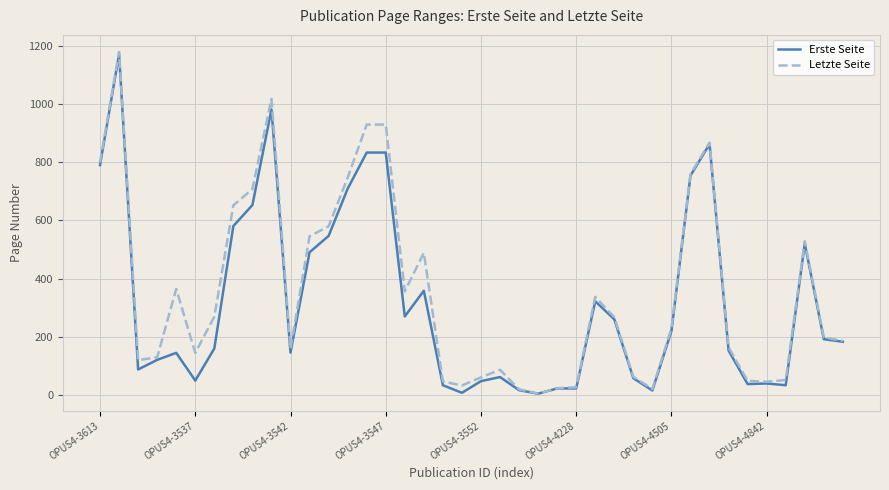

True or false: Erste Seite has more than 0 points higher than both neighbors.

True